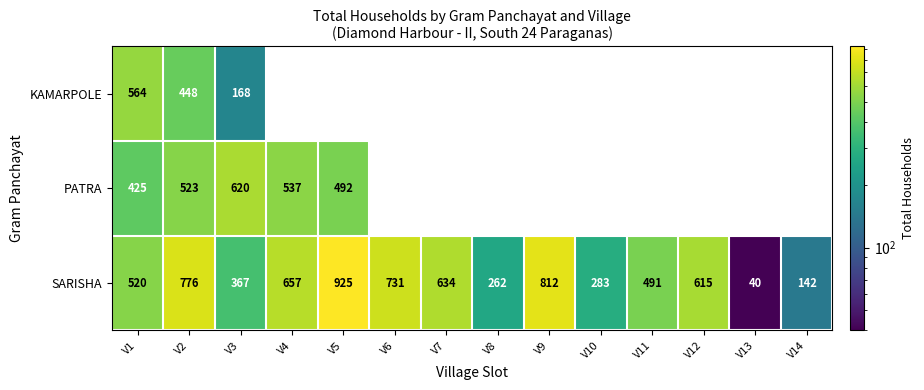

At how many categories does at least one series exceed 894?

1